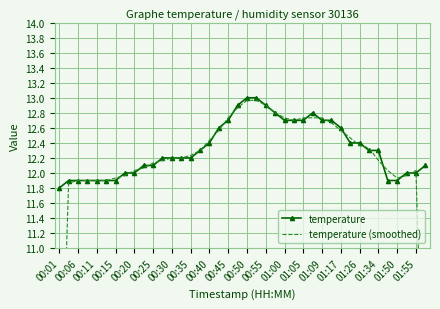

The temperature series shows 19.9 at 01:50. True or false?

False